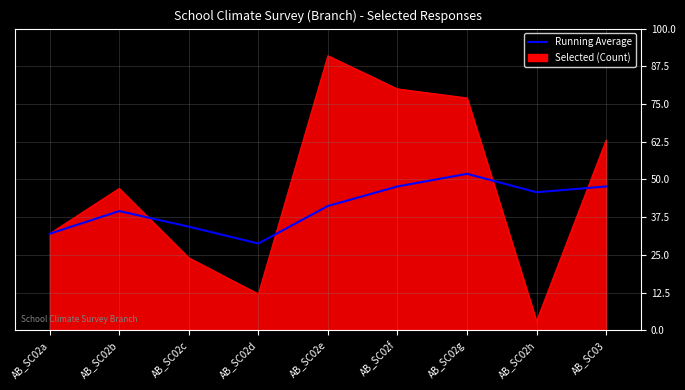

Rank the series at AB_SC02b from lowest to highest value.

Running Average, Selected (Count)